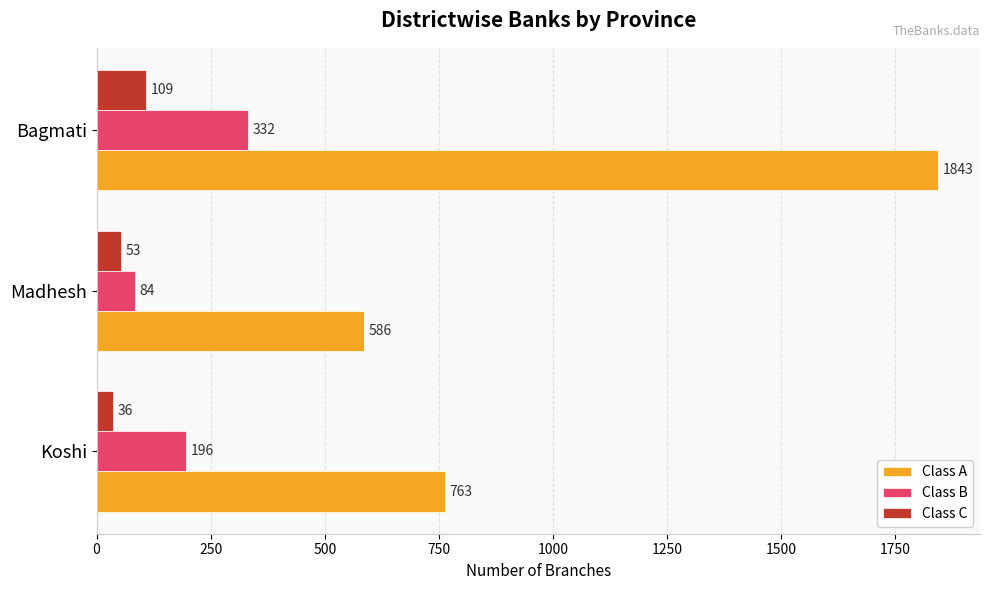

Rank the categories by Class A value from lowest to highest.

Madhesh, Koshi, Bagmati